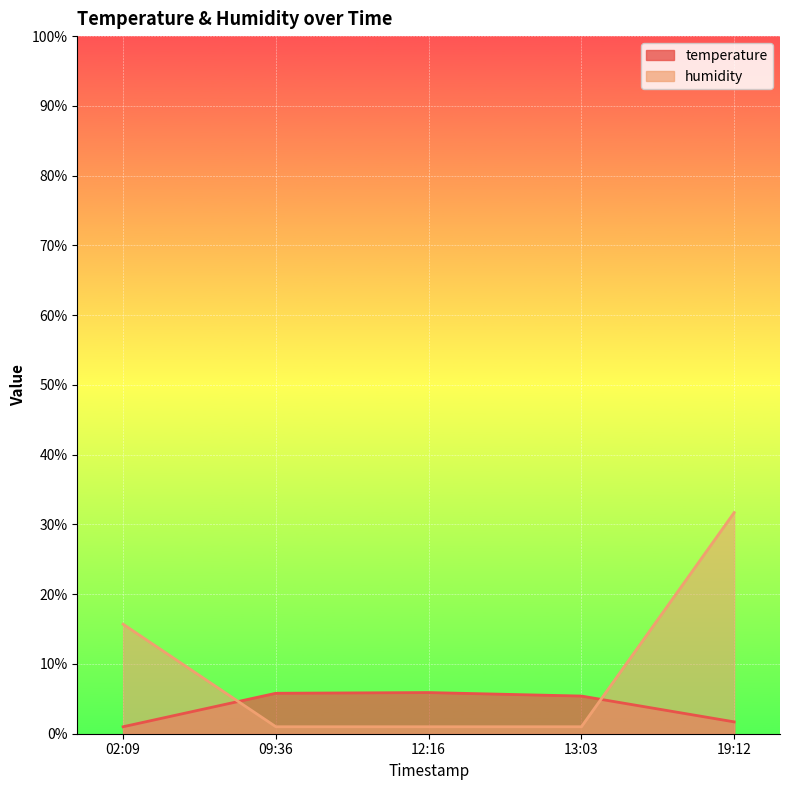

At how many categories does at least one series exceed 18?

1